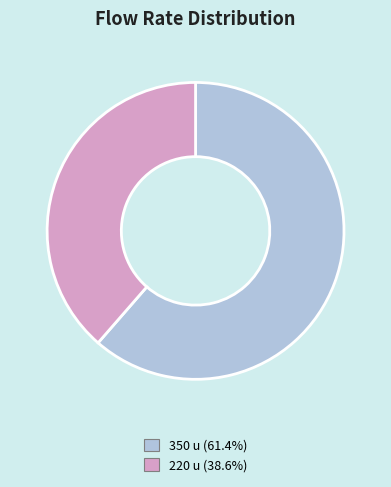

Is there any slice that represents more than half of the pie?

Yes